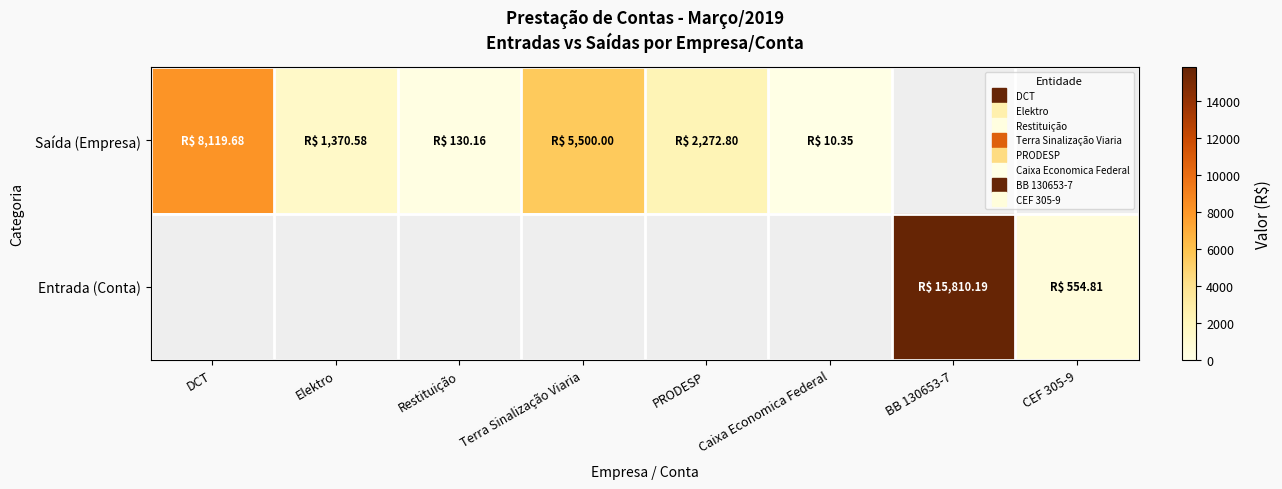

What is the minimum value shown in the chart?

10.3